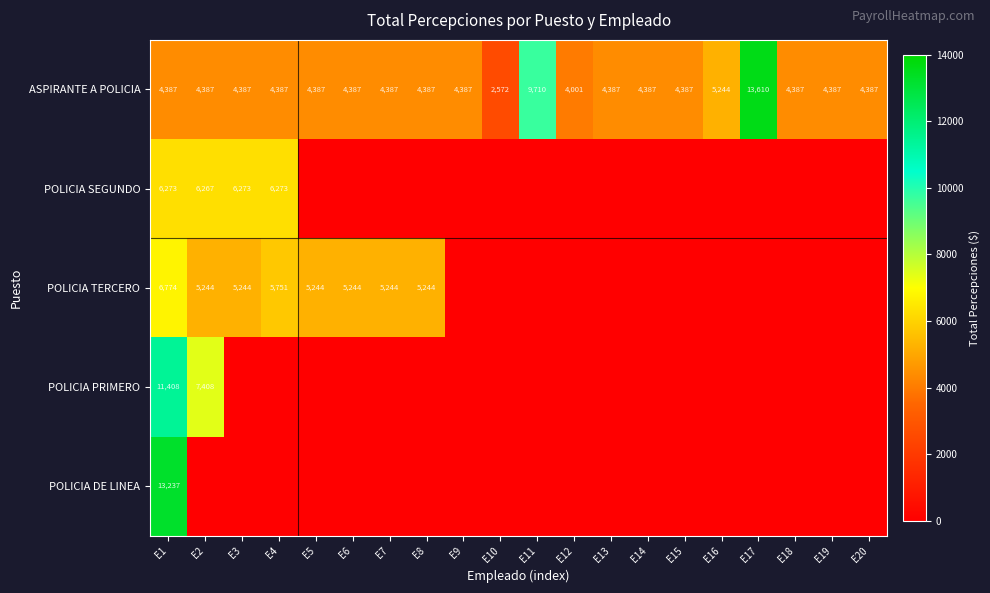

At which label is ASPIRANTE A POLICIA closest to 8091?

E11